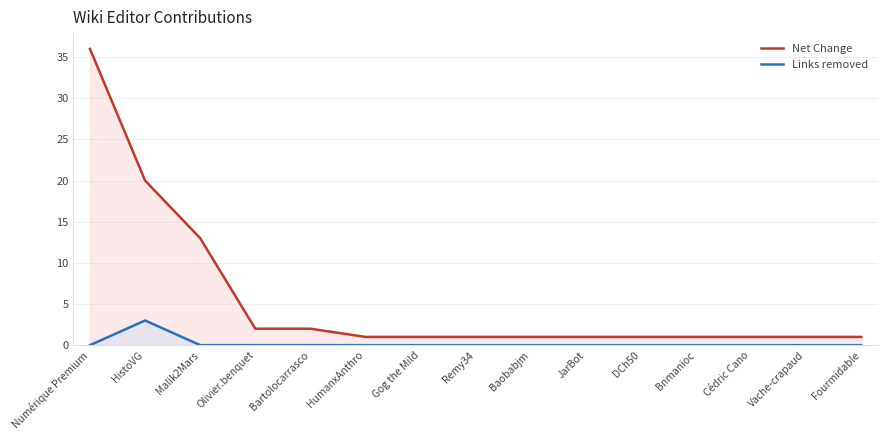

At Baobabjm, list the series in order from smallest to largest.

Links removed, Net Change